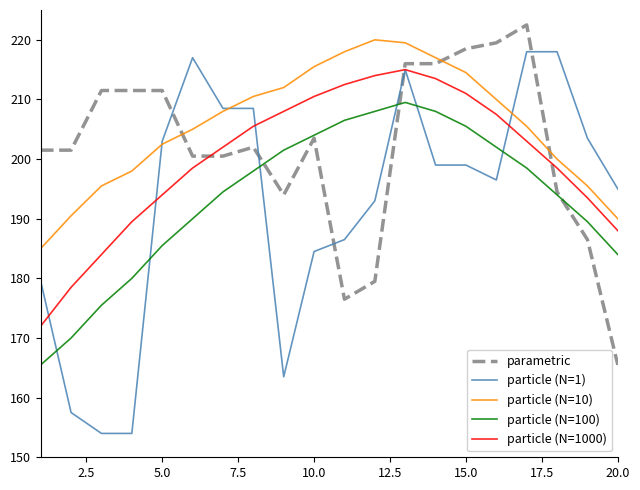

Which series has the largest range (max minus min)?

particle (N=1)